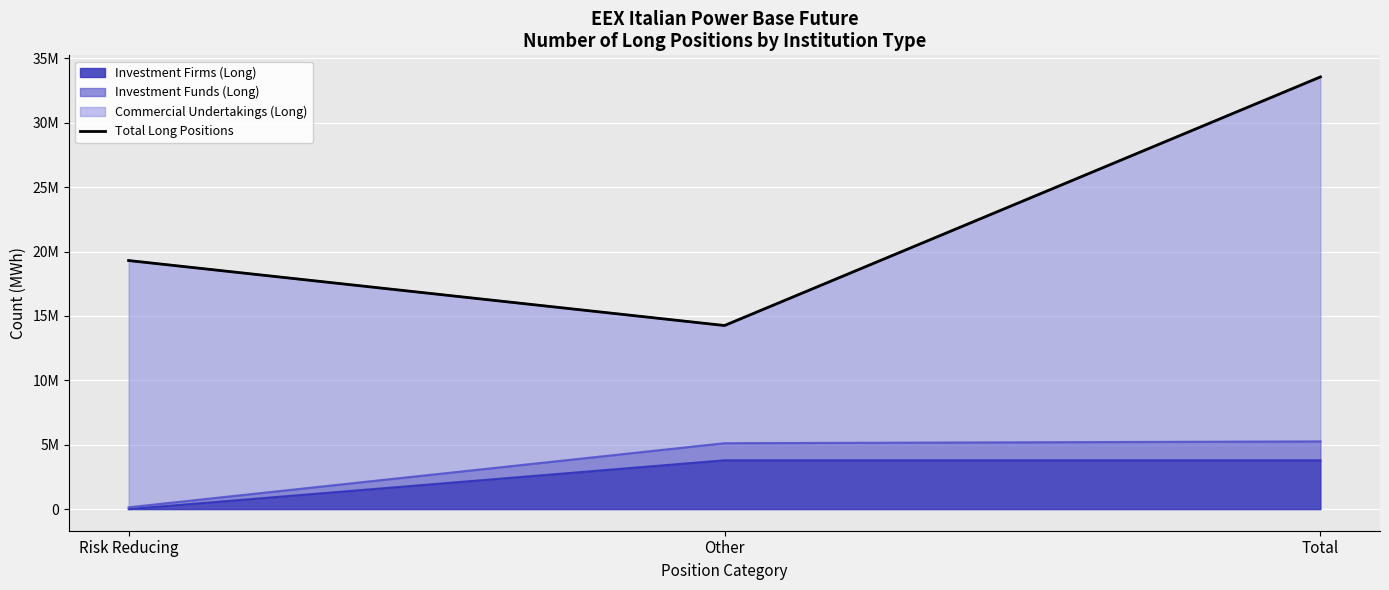

List the labels in order of value, smallest first.

Other, Risk Reducing, Total